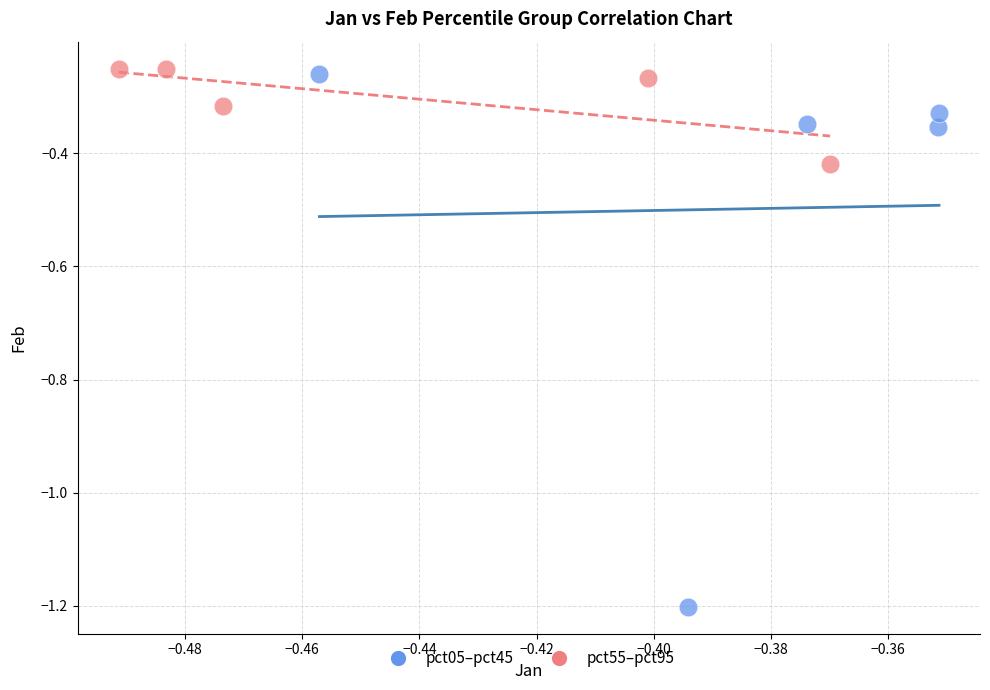

Which series has the widest spread of Y values?

pct05–pct45